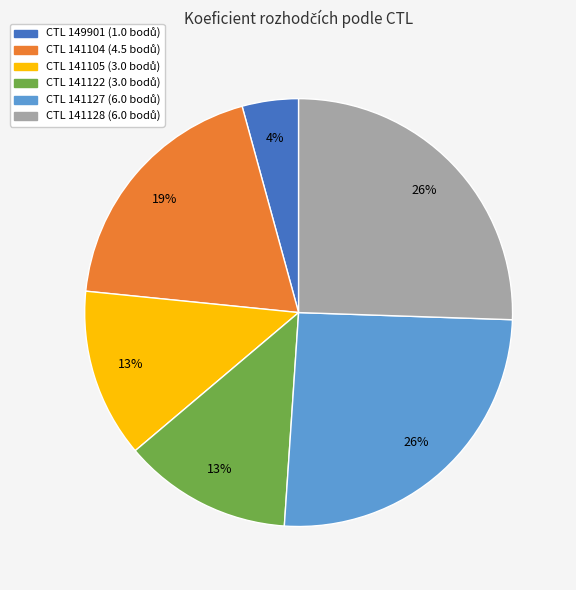

To the nearest percent, what is the average slice percentage?

17%